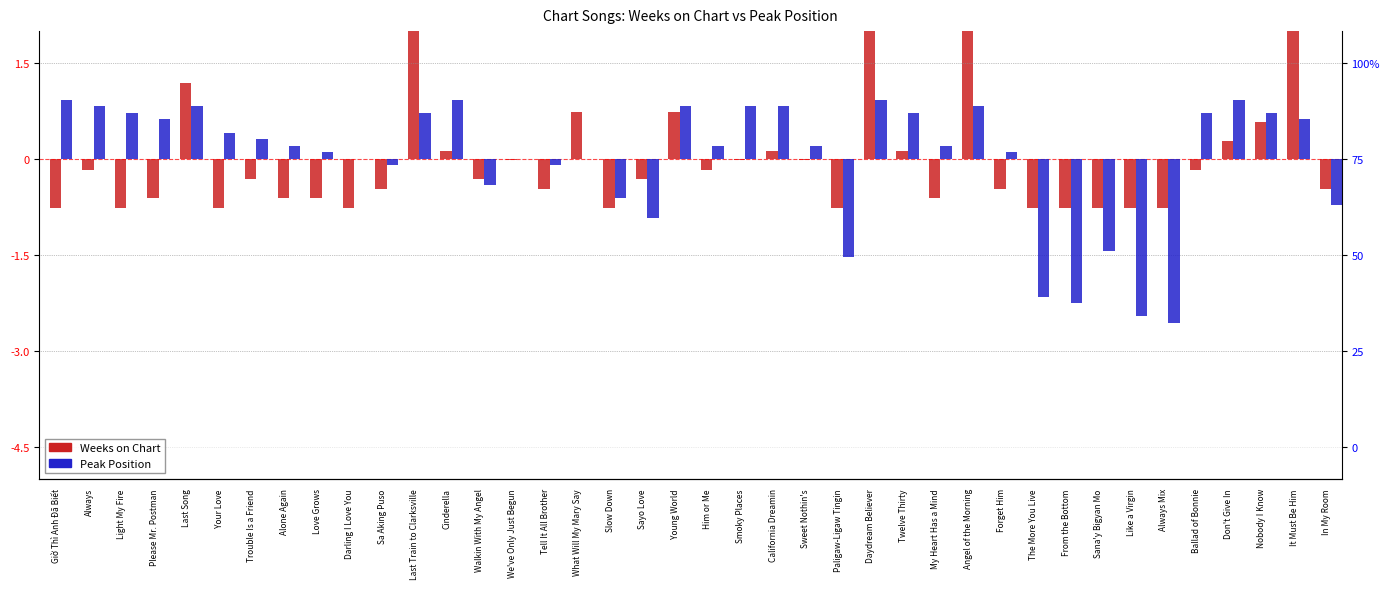

Is the value of Weeks on Chart at Angel of the Morning greater than the value of Peak Position at Love Grows?

Yes